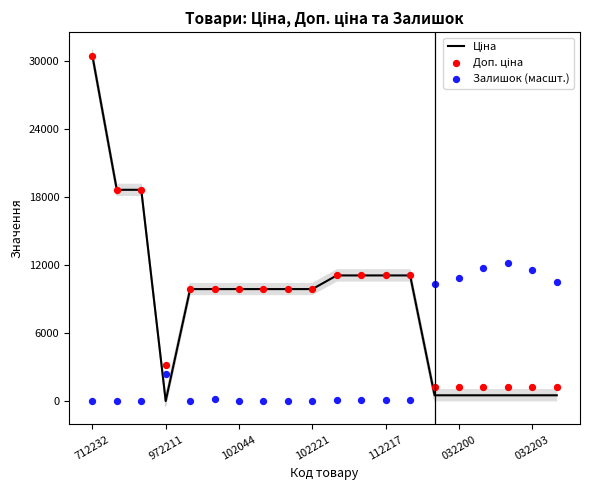

Which series has the largest Y range (max minus min)?

Ціна